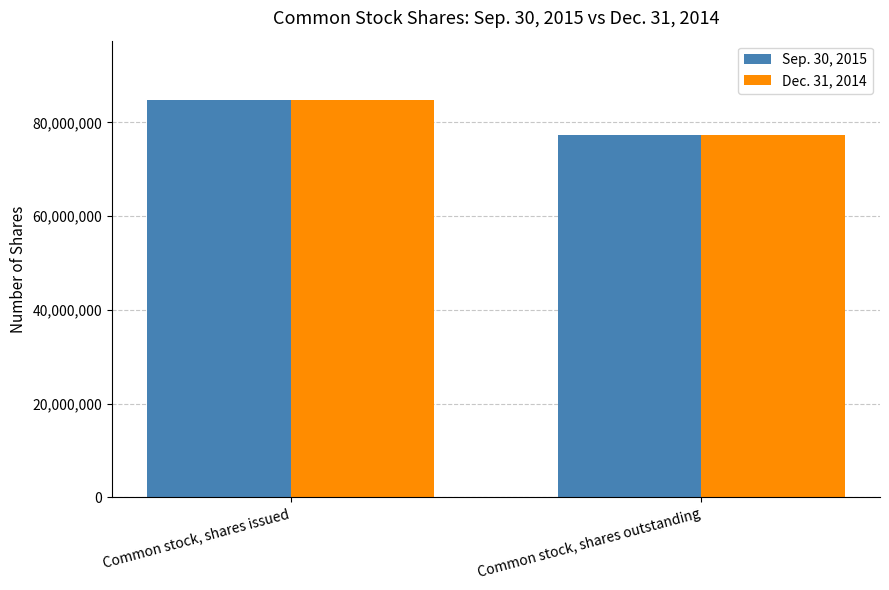

At which category is the sum across all series the highest?

Common stock, shares issued